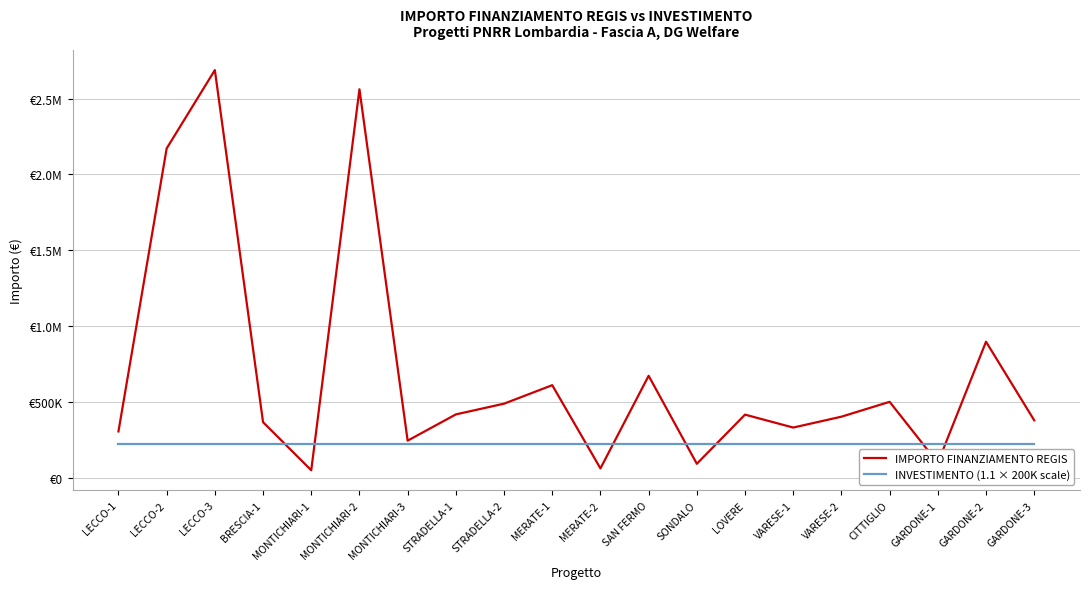

Which label corresponds to the smallest value in the chart?

MONTICHIARI-1